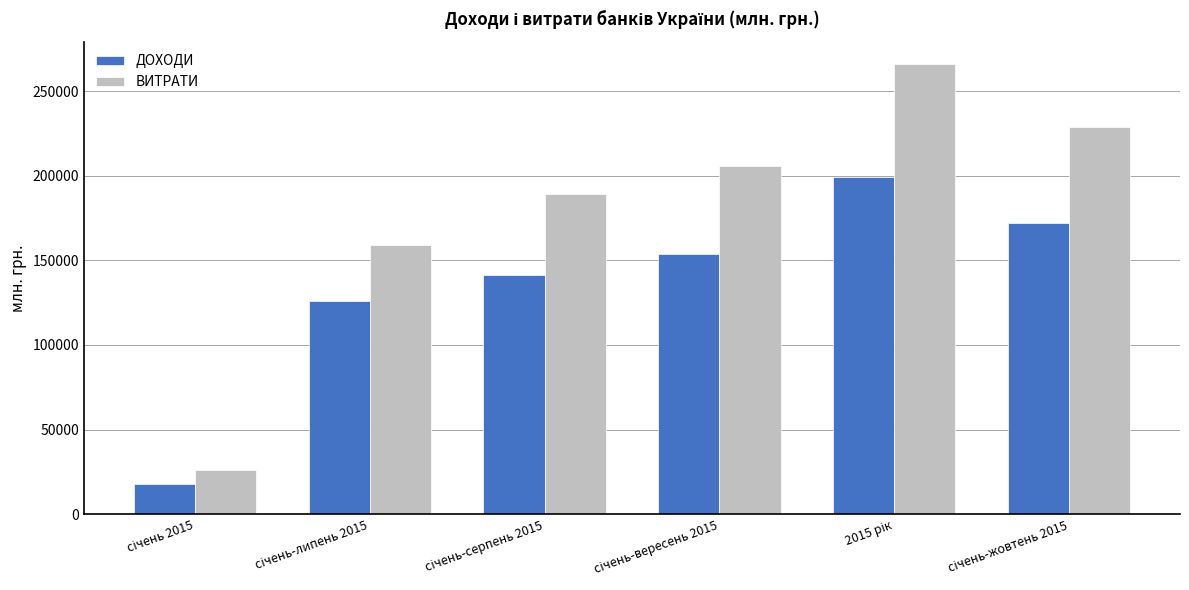

What is the minimum value shown in the chart?

17920